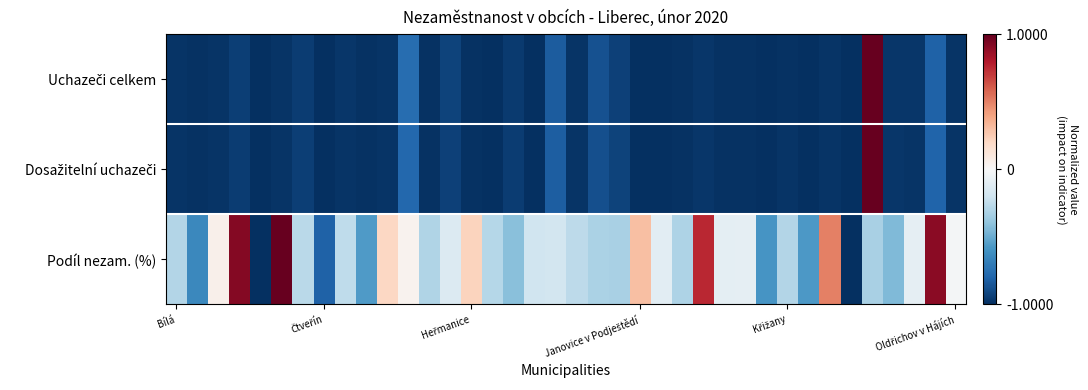

Which category has the highest value across all series?

33